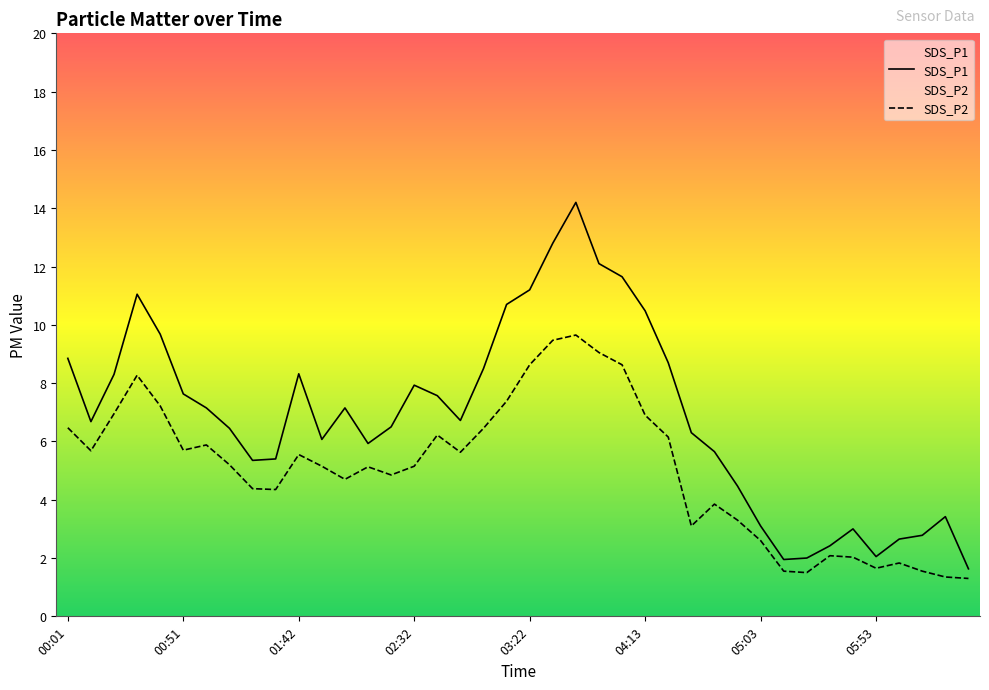

Does the chart display data point markers on the line(s)?

No